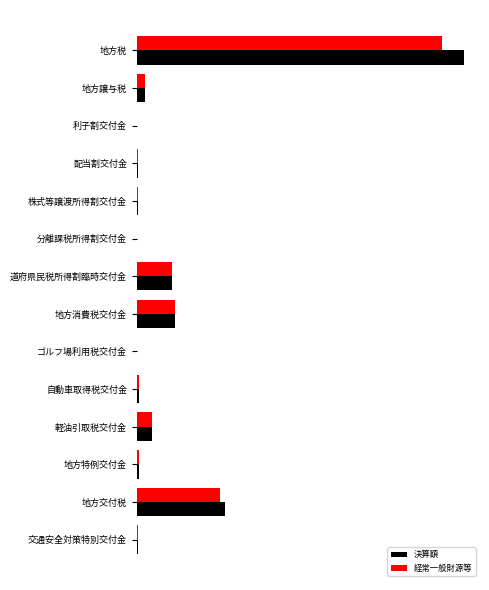

What is the value of the 決算額 bar at the 10th from the left?

0.1